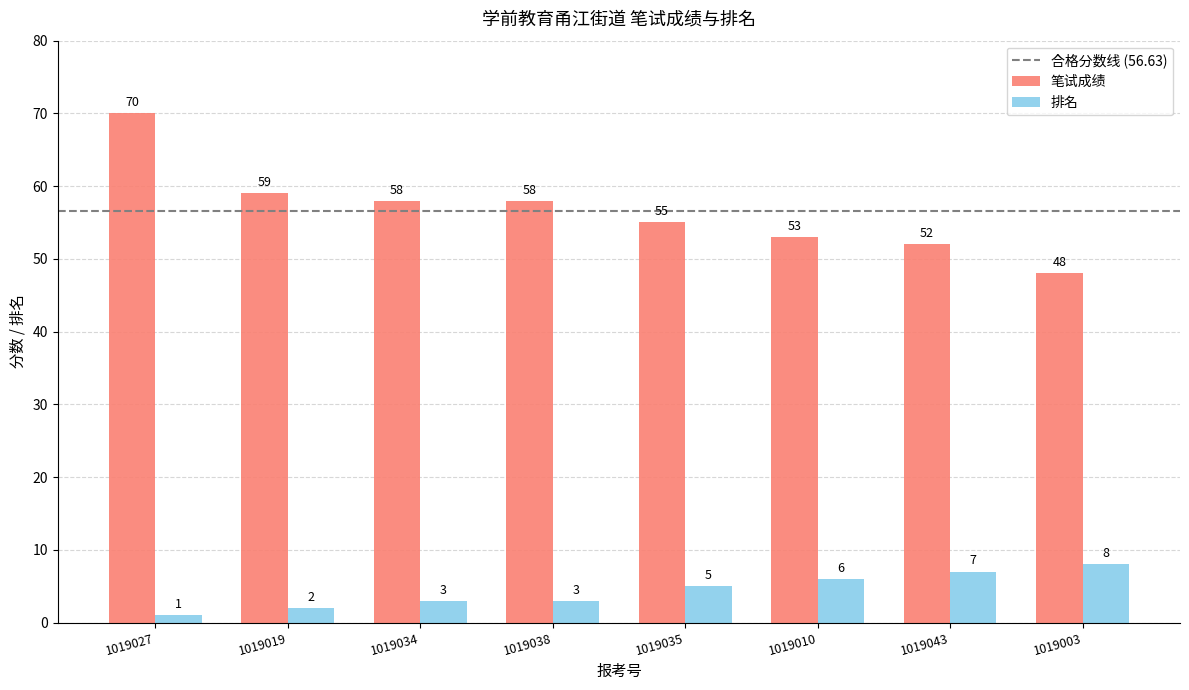

What position from the right is 1019010?

3